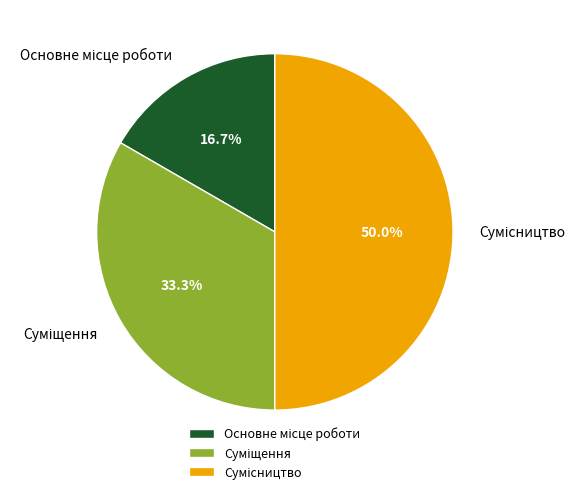

How many slices are in this pie chart?

3